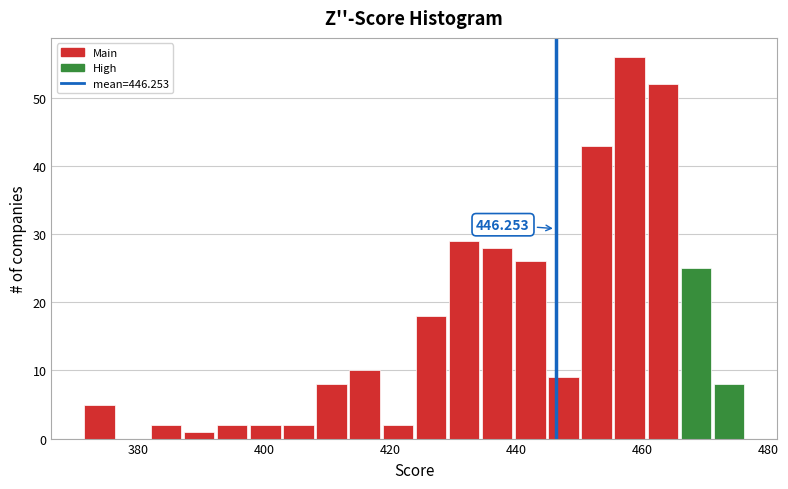

Around what value on the x-axis is the tallest bar? Give the approximate position of its centre, as read against the axis.

458